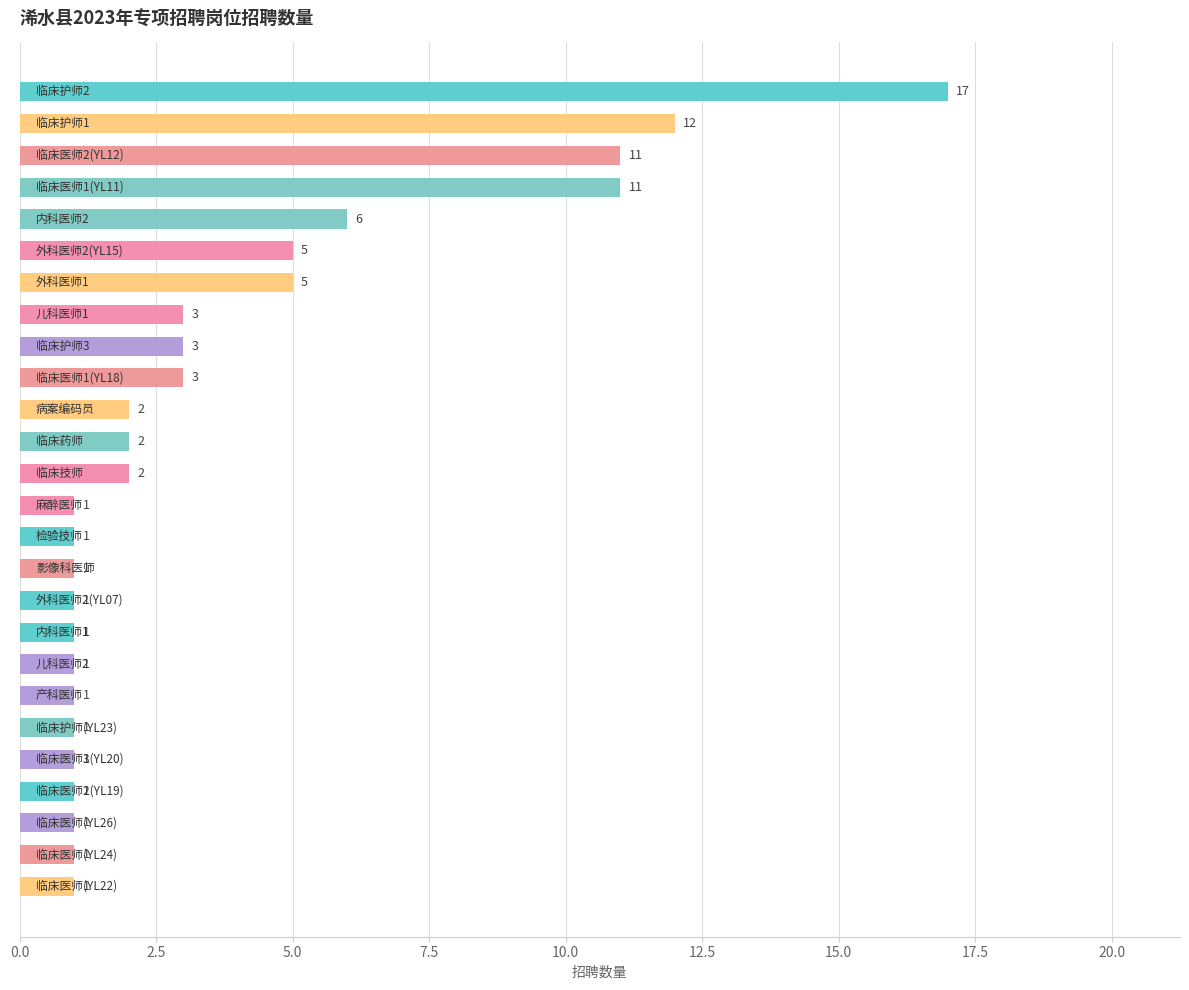

What is the sum of all values?

95